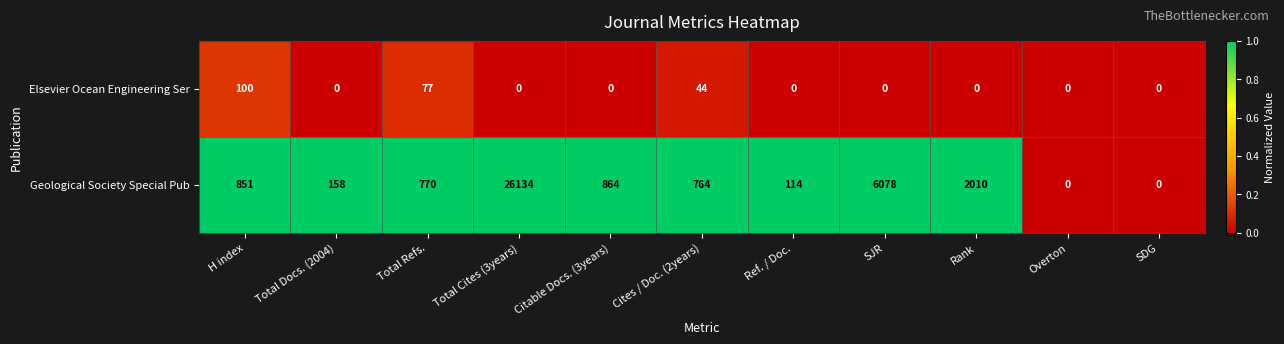

Which series has the widest spread of values?

Geological Society Special Pub